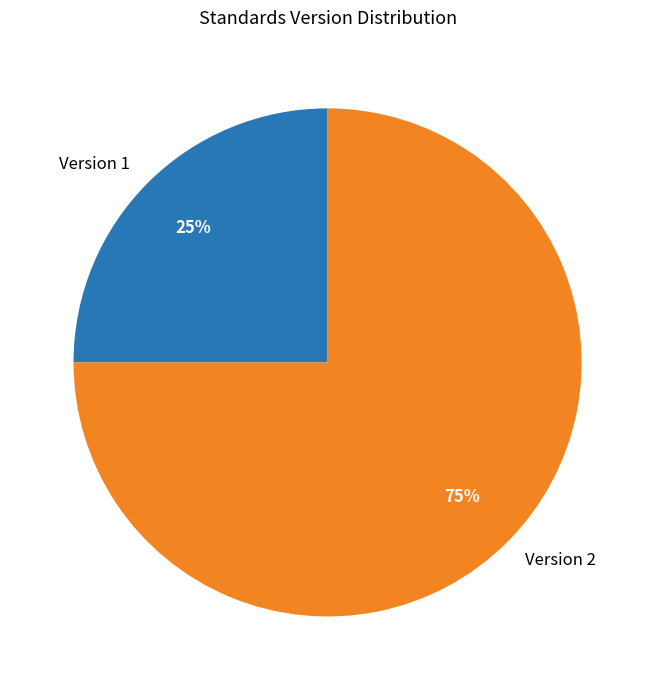

What is the smallest slice in the pie chart?

Version 1